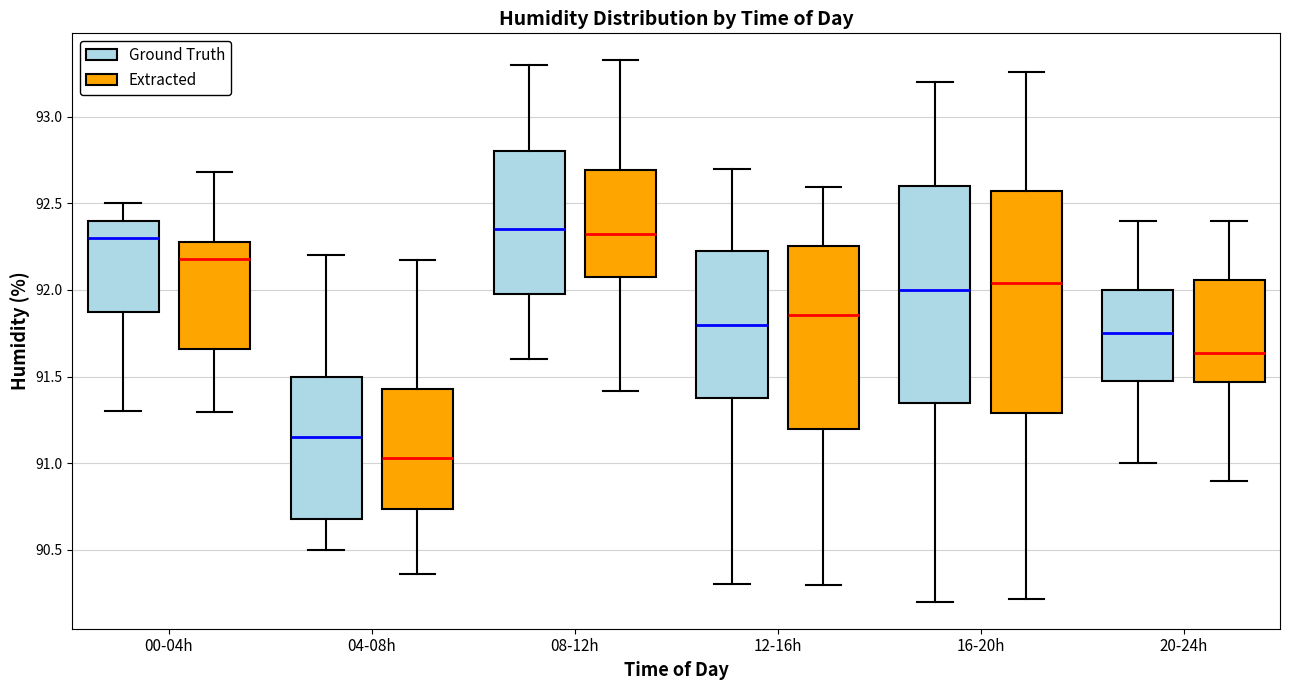

Reading left to right, transcribe this box plot: for each box, give where its median line is, the range the box spans, and where its two whiskers end, as read against the y-axis. The values are not printed on the chart, so give them approximately, as read against the axis.

00-04h (Ground Truth): median 92.30, box 91.90 to 92.40, whiskers 91.30 to 92.50
00-04h (Extracted): median 92.20, box 91.65 to 92.25, whiskers 91.30 to 92.70
04-08h (Ground Truth): median 91.15, box 90.70 to 91.50, whiskers 90.50 to 92.20
04-08h (Extracted): median 91.05, box 90.75 to 91.45, whiskers 90.35 to 92.15
08-12h (Ground Truth): median 92.35, box 92.00 to 92.80, whiskers 91.60 to 93.30
08-12h (Extracted): median 92.30, box 92.10 to 92.70, whiskers 91.40 to 93.35
12-16h (Ground Truth): median 91.80, box 91.40 to 92.25, whiskers 90.30 to 92.70
12-16h (Extracted): median 91.85, box 91.20 to 92.25, whiskers 90.30 to 92.60
16-20h (Ground Truth): median 92.00, box 91.35 to 92.60, whiskers 90.20 to 93.20
16-20h (Extracted): median 92.05, box 91.30 to 92.55, whiskers 90.20 to 93.25
20-24h (Ground Truth): median 91.75, box 91.50 to 92.00, whiskers 91.00 to 92.40
20-24h (Extracted): median 91.65, box 91.45 to 92.05, whiskers 90.90 to 92.40